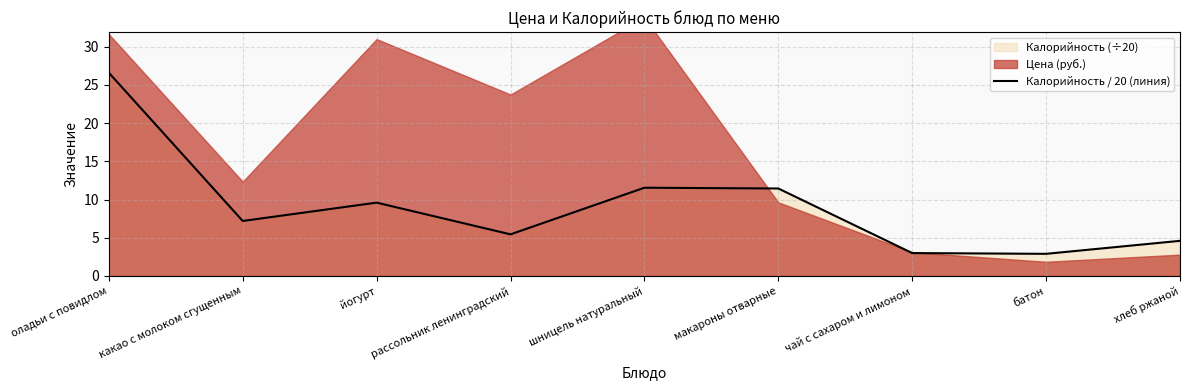

Does the chart have visible grid lines?

Yes